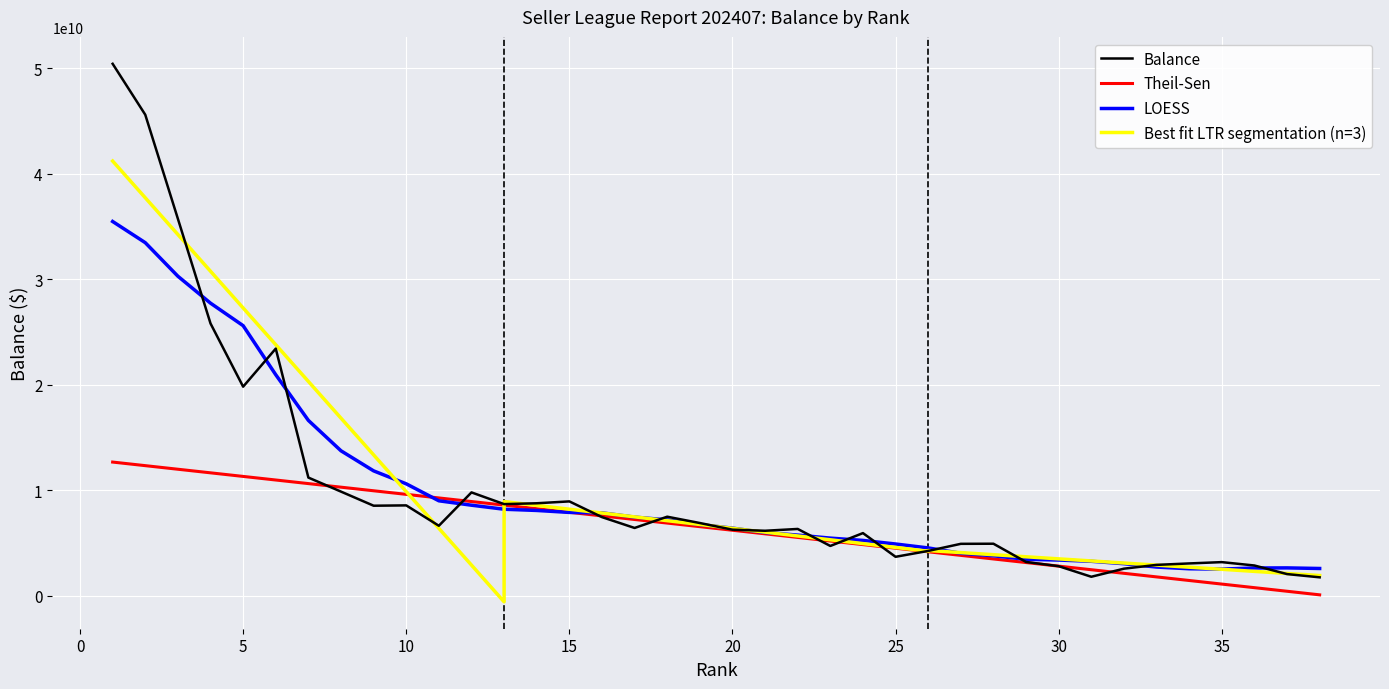

What is the change in value from 12 to 31?

-7992700653.9